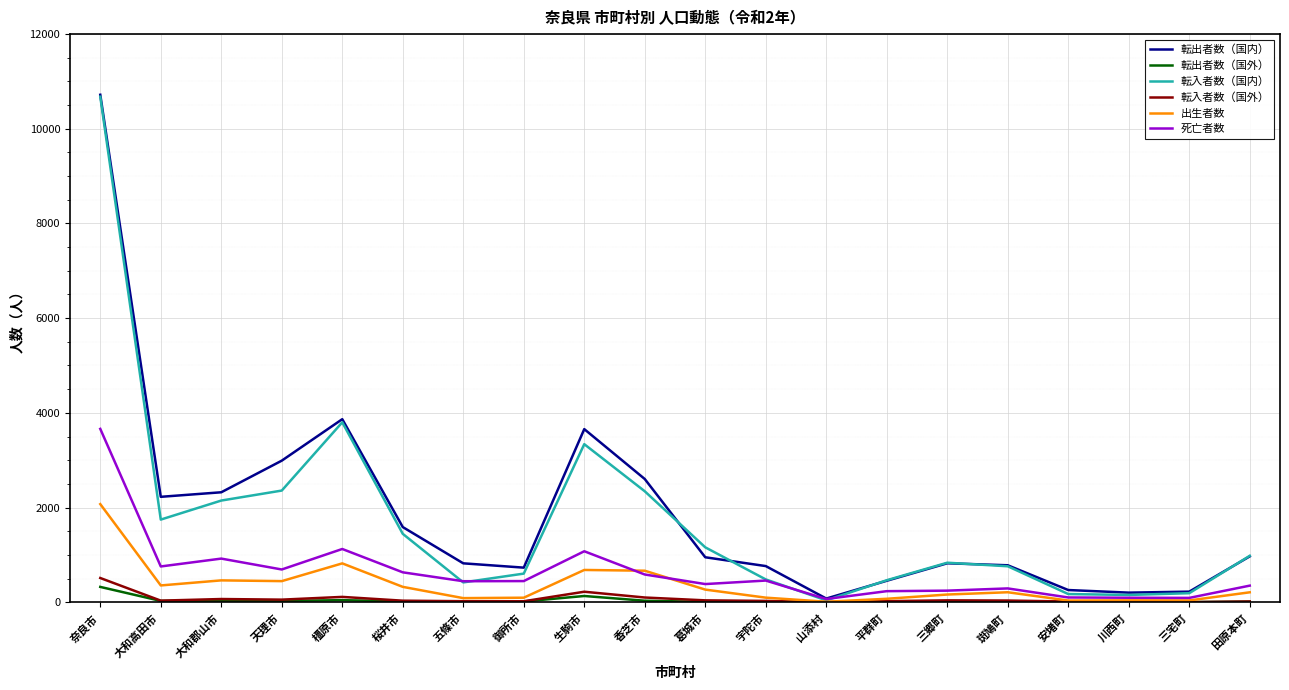

At which category is the sum across all series the highest?

奈良市